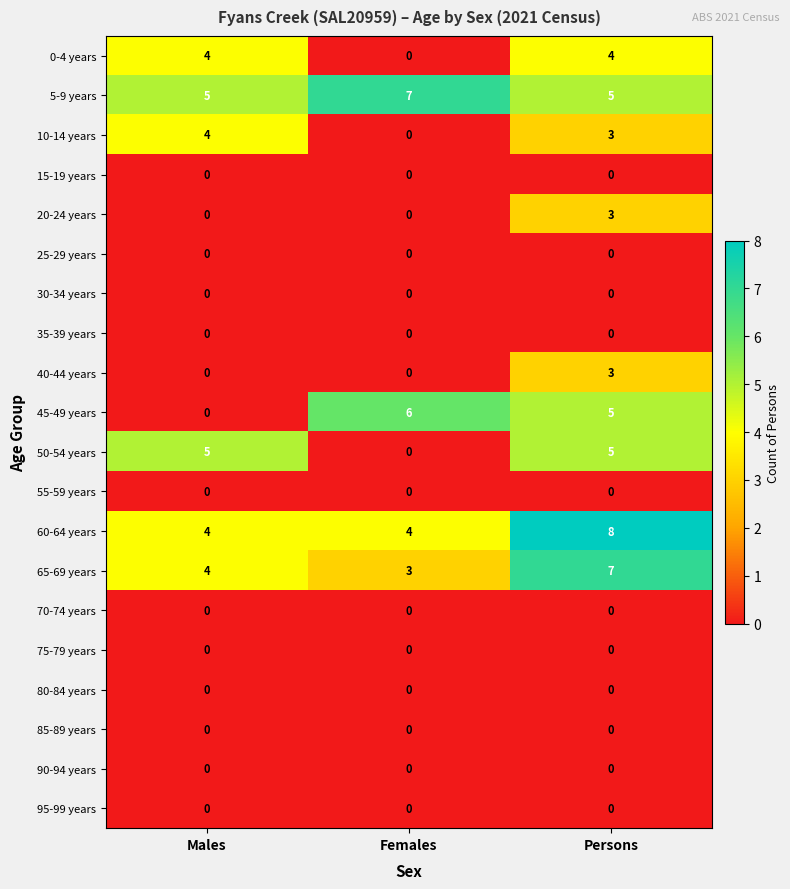

How many data points does each series have?

3